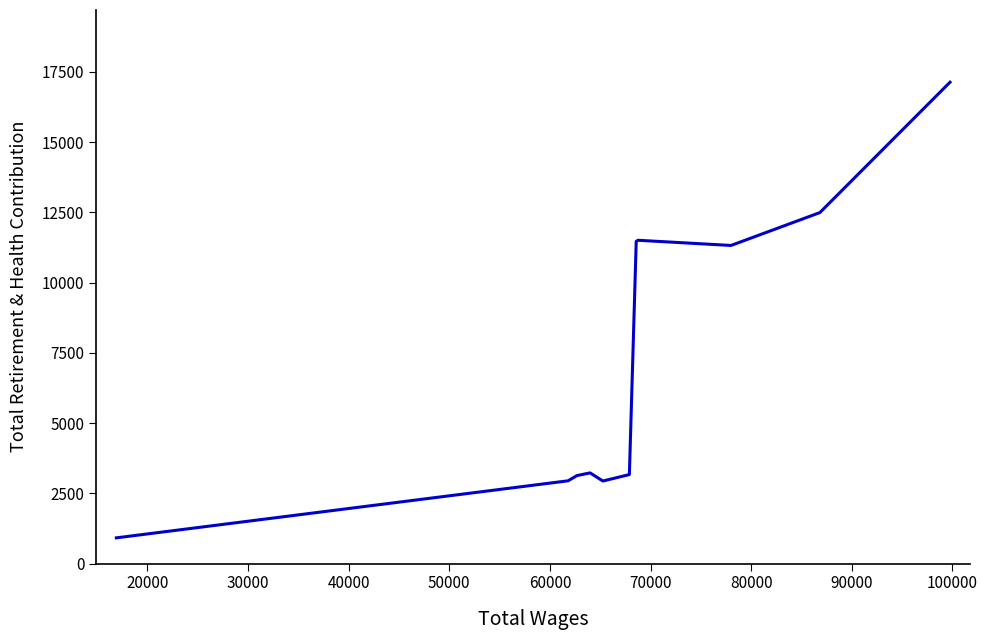

How many points are lower than both their immediate neighbors (excluding endpoints)?

2